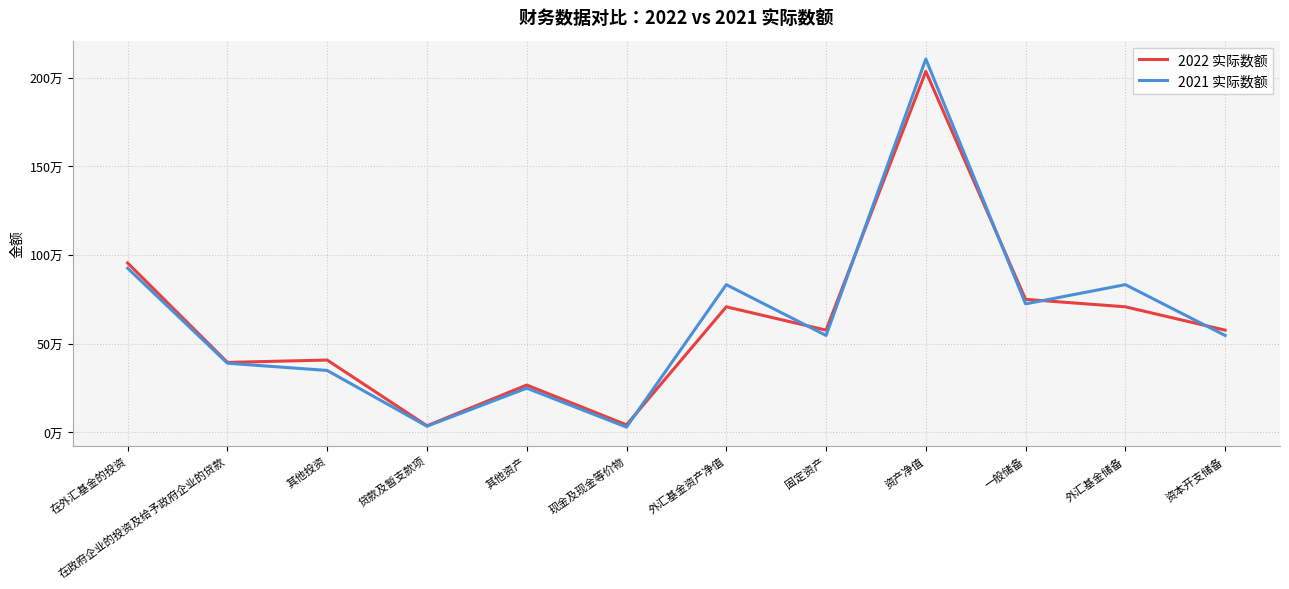

Does the chart have visible grid lines?

Yes